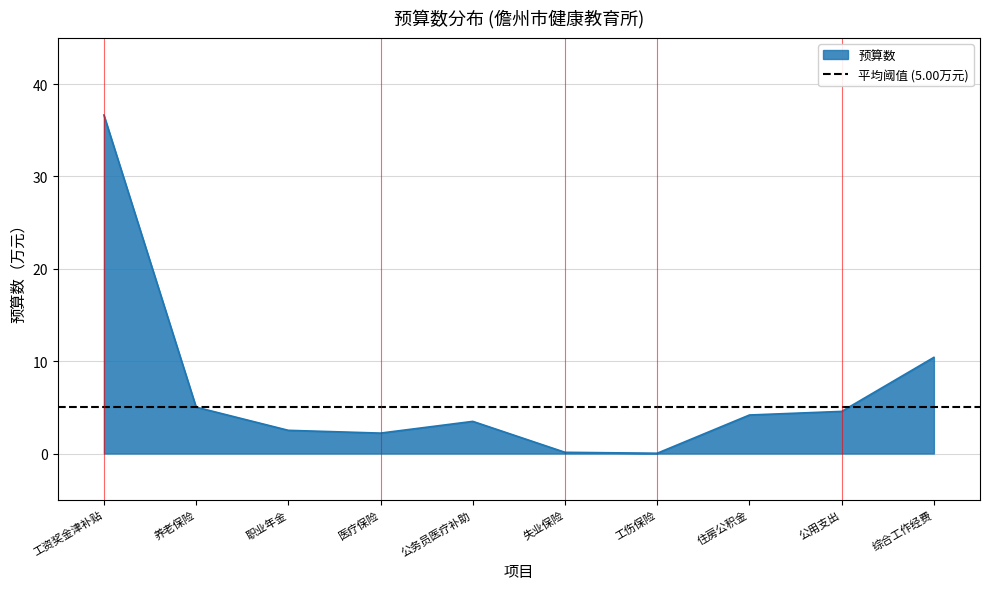

How many points are lower than both their immediate neighbors (excluding endpoints)?

2